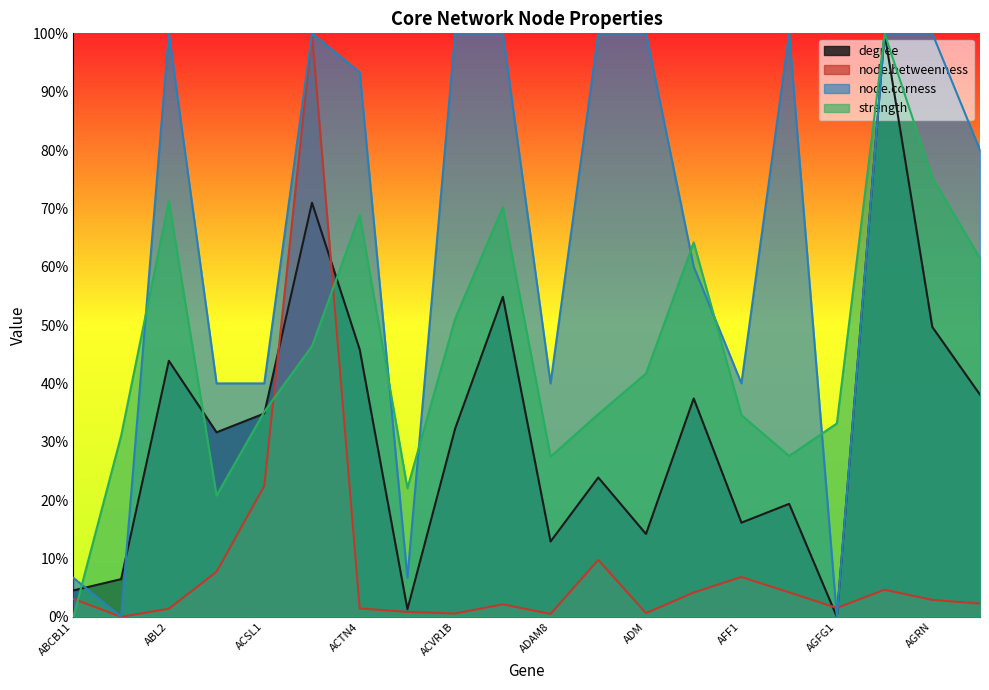

List the labels in order of degree value, largest first.

AGO2, ACTA1, ADAM17, AGRN, ACTN4, ABL2, AHNAK2, AFDN, ACSL1, ACVR1B, ACACA, ADAMTS1, AGER, AFF1, ADM, ADAM8, ABHD5, ABCB11, ACTR3B, AGFG1